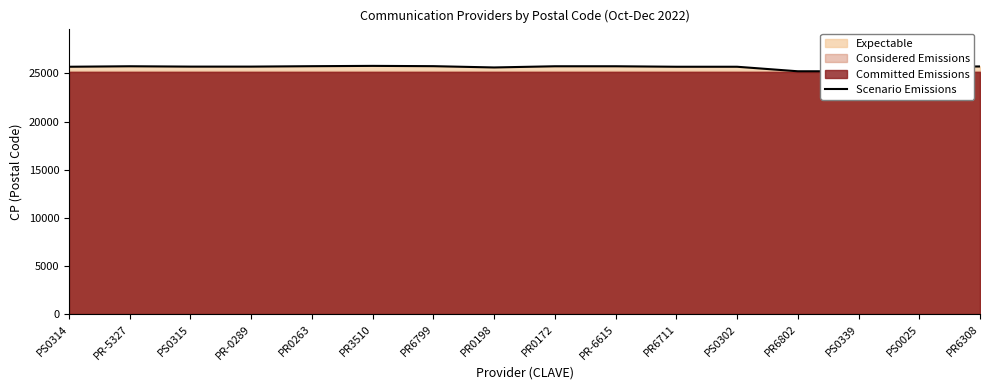

What is the ratio of the value at PS0314 to the value at PR6802?

1.0